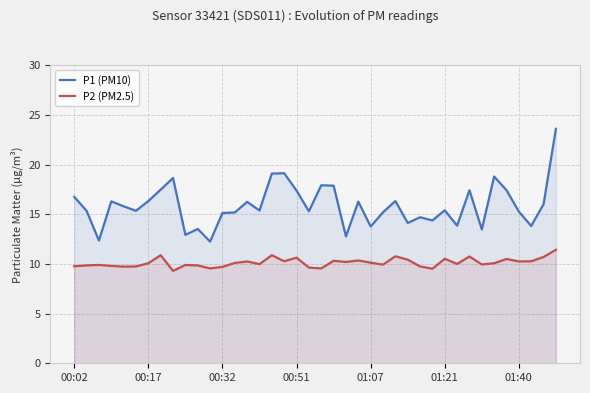

The value of P1 (PM10) at 14 is 9.1. True or false?

False